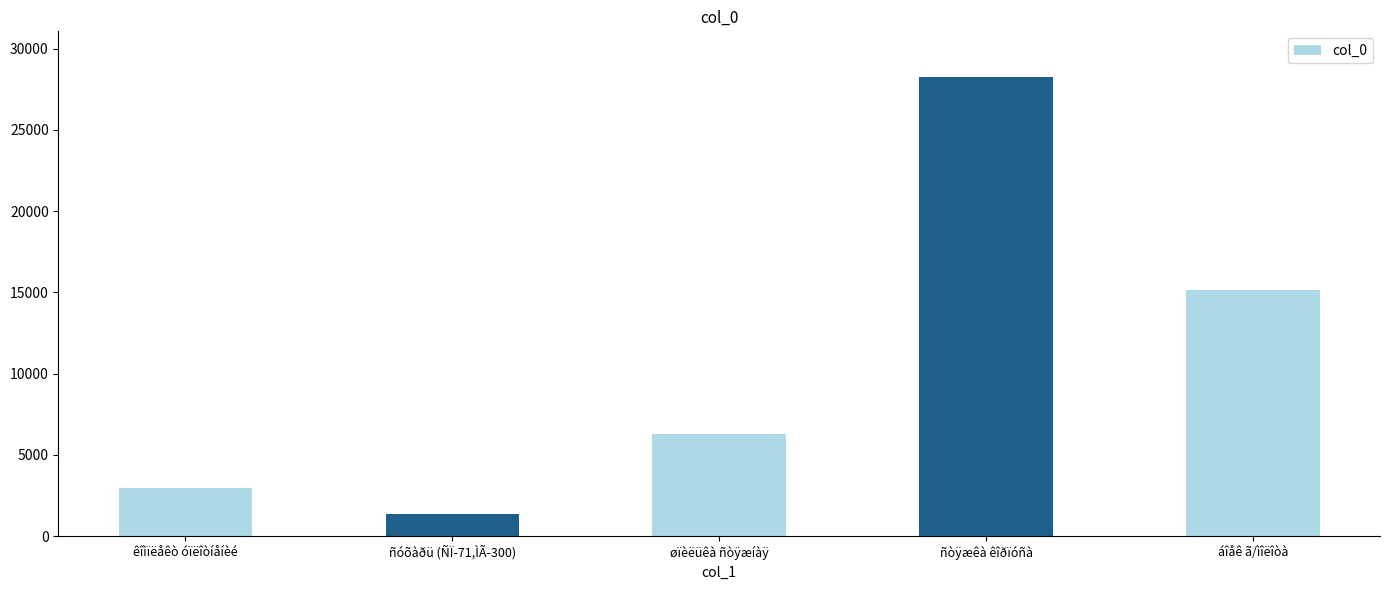

What is the label of the 2nd bar from the left?

ñóõàðü (ÑÏ-71,ÌÃ-300)